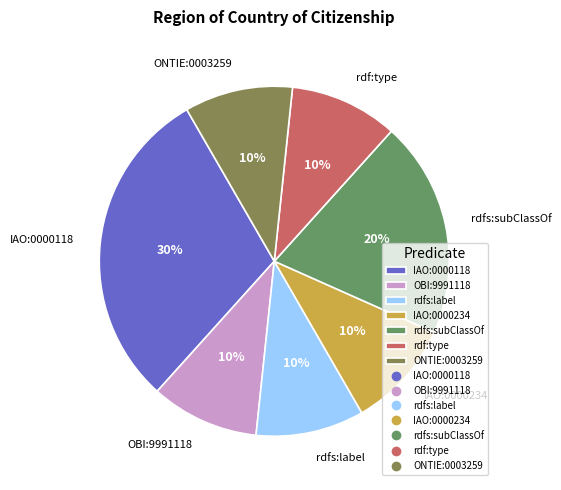

How many segments does this pie chart have?

7